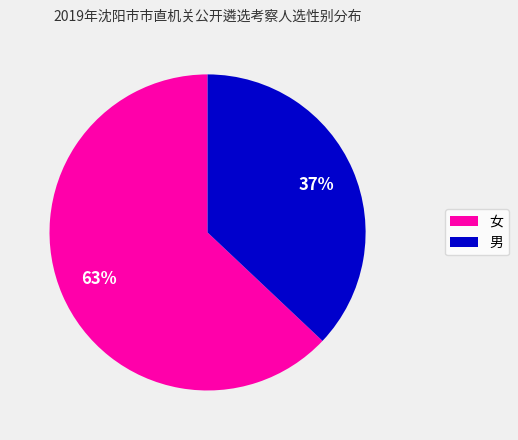

True or false: 女 accounts for 63% of the total.

True